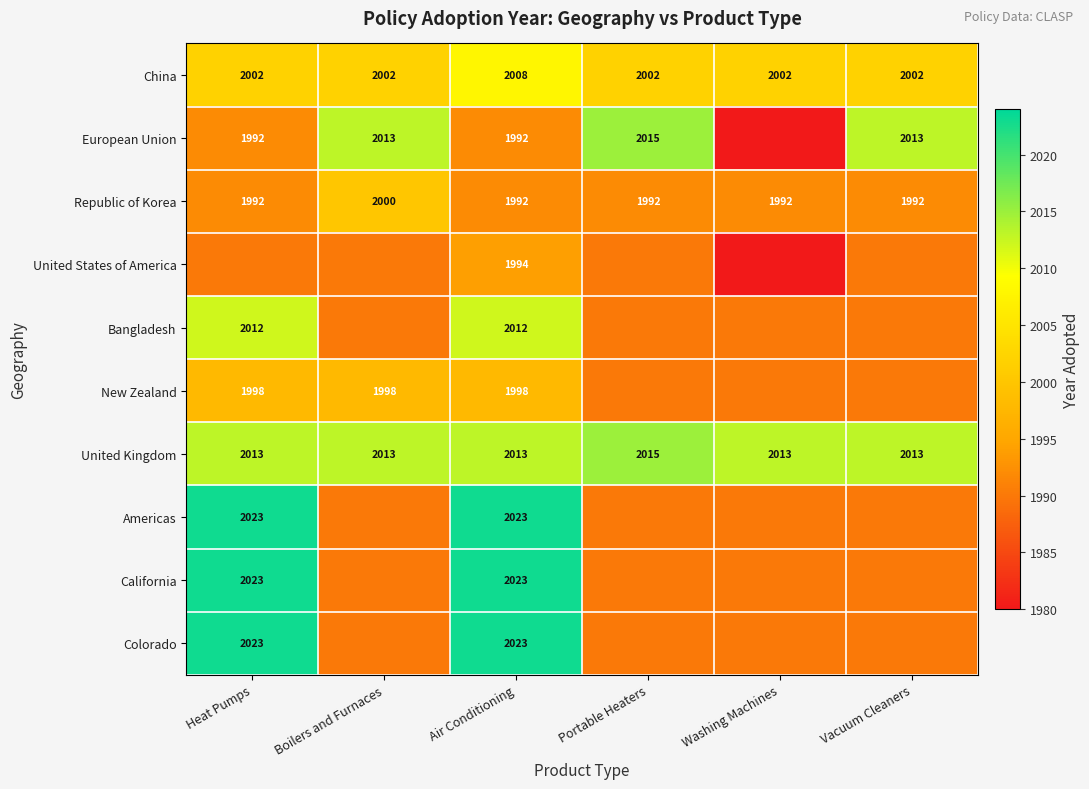

What is the difference between the highest and lowest values at Heat Pumps?

33